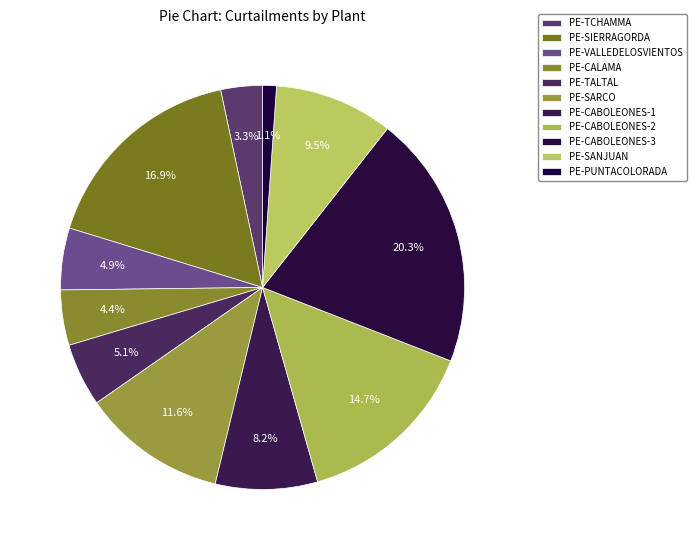

Does PE-TCHAMMA represent more than half of the total?

No